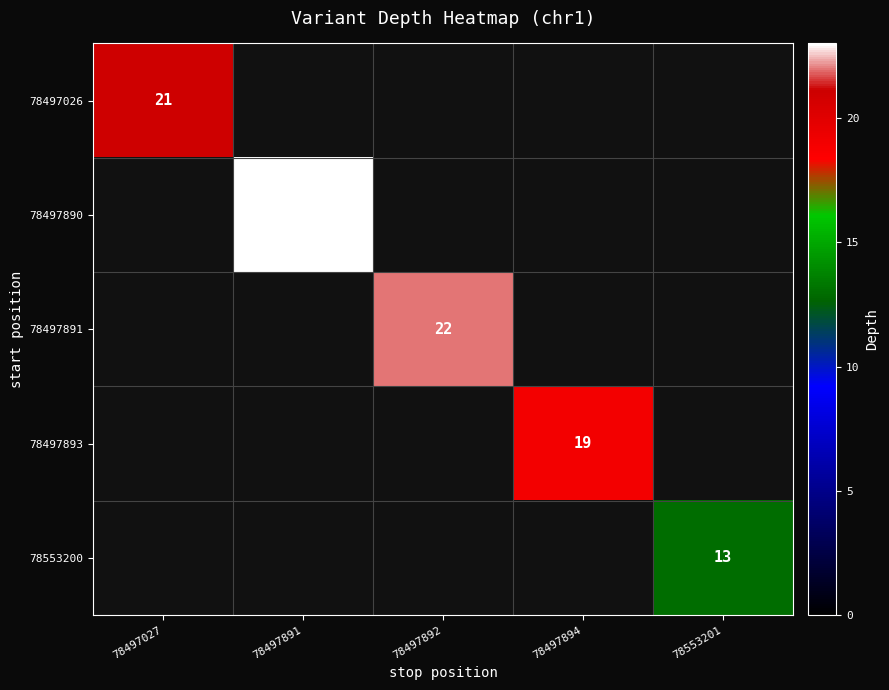

Which category has the lowest value across all series?

78553201